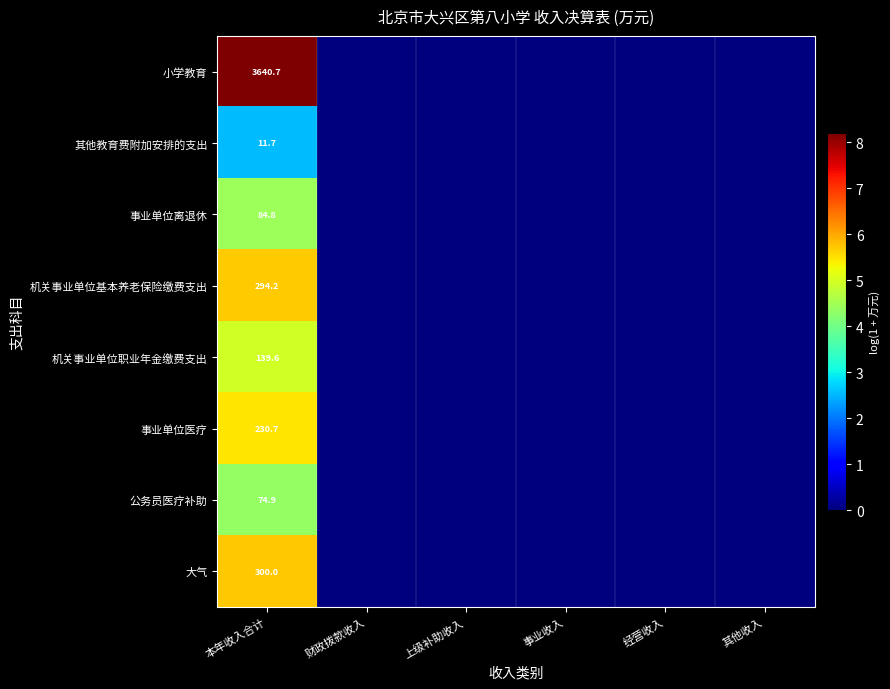

Is it true that 机关事业单位职业年金缴费支出 equals 139.6 at 本年收入合计?

True